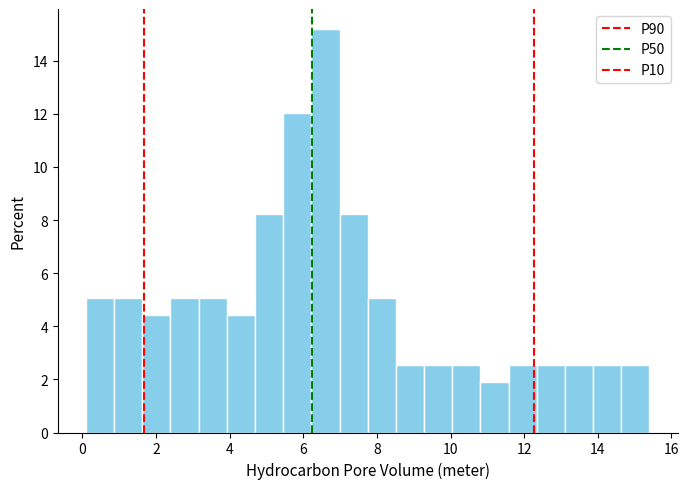

Read against the x-axis, roughly where is the centre of the tallest bar?

6.6